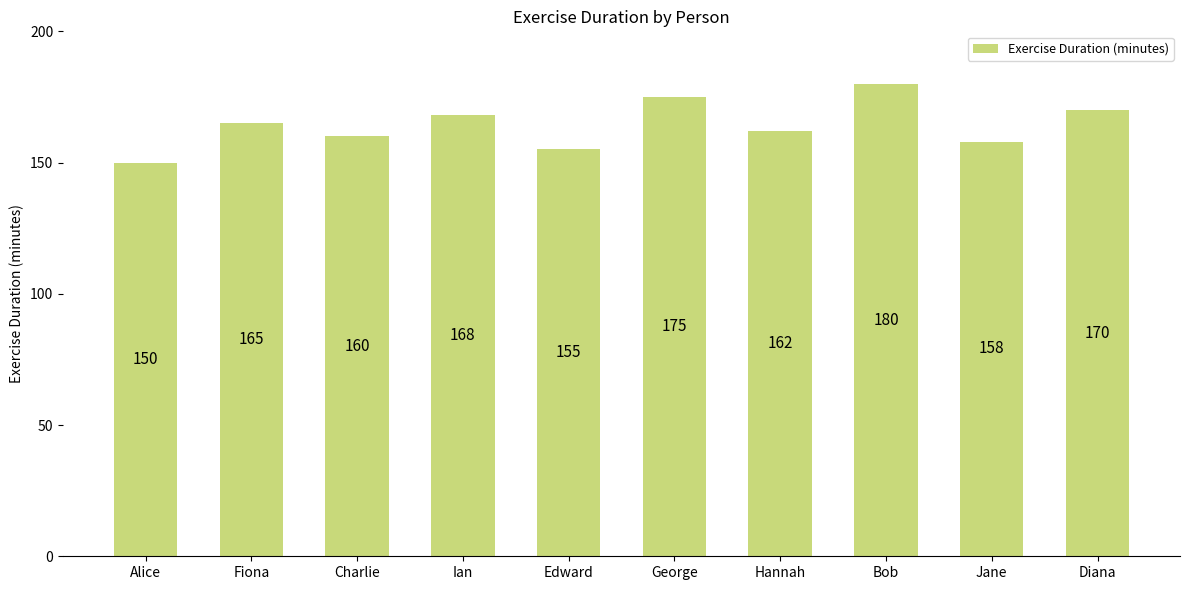

How many data points are less than 165?

5